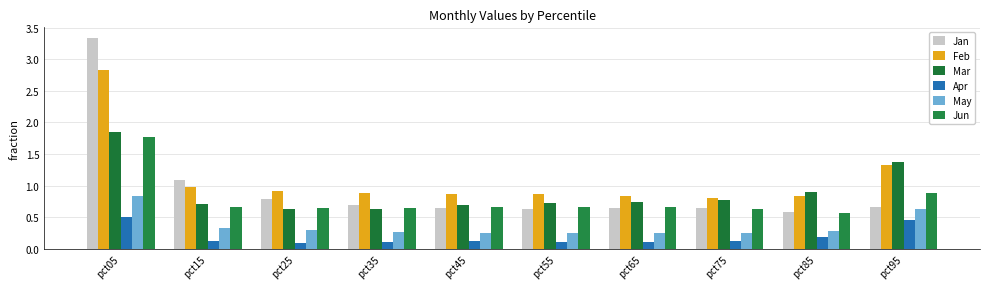

True or false: Feb has a value of 1.2 at pct55.

False